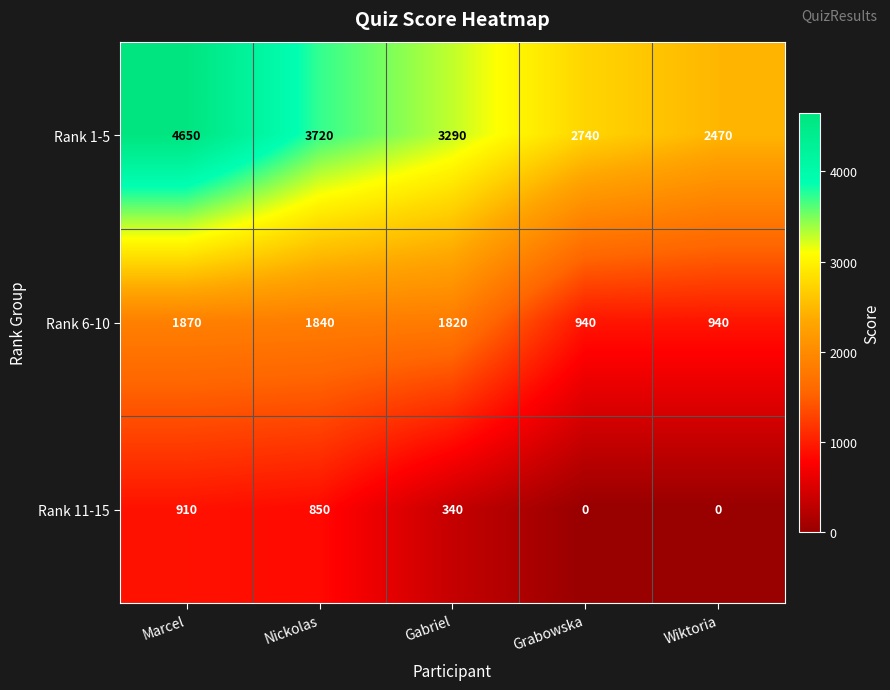

True or false: Rank 6-10 has a value of 2580 at Gabriel.

False